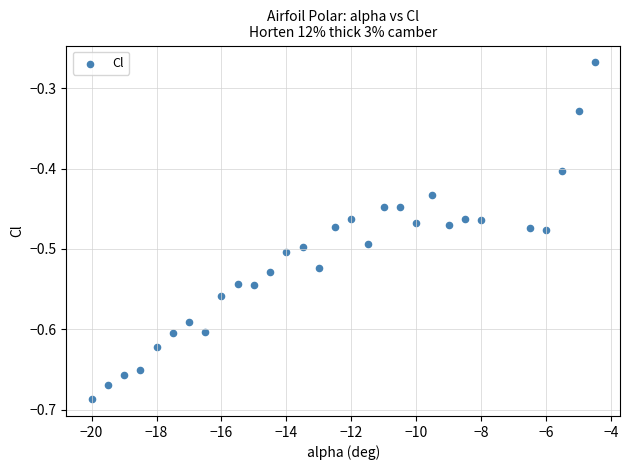

What is the range of X values (max minus min)?

15.5